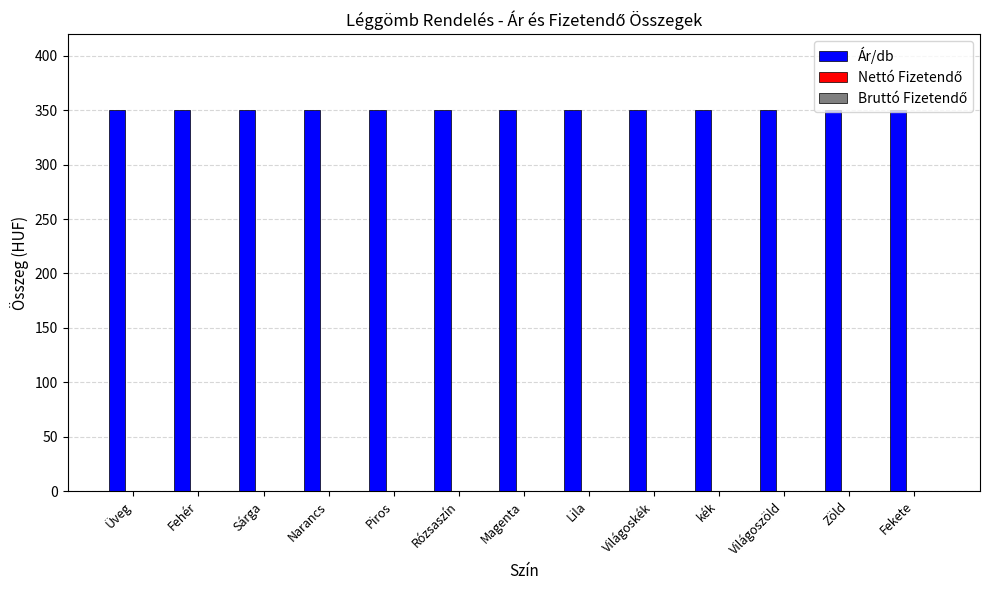

What is the sum of all Ár/db values?

4550